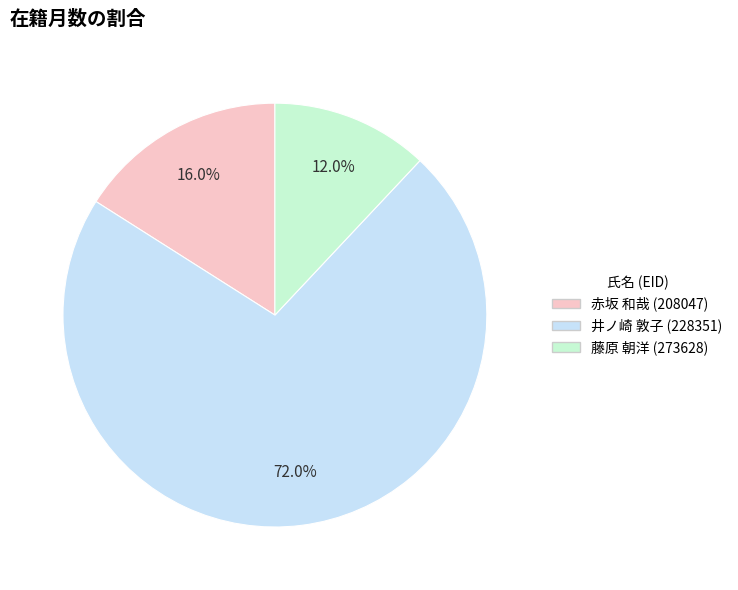

Rank the categories by value from highest to lowest.

井ノ崎 敦子 (228351), 赤坂 和哉 (208047), 藤原 朝洋 (273628)